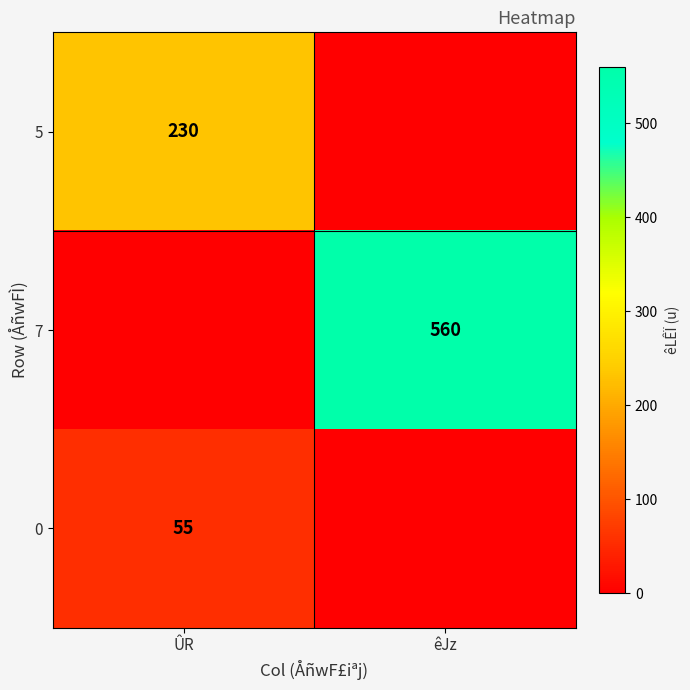

The 0 series shows 22 at ÛR. True or false?

False